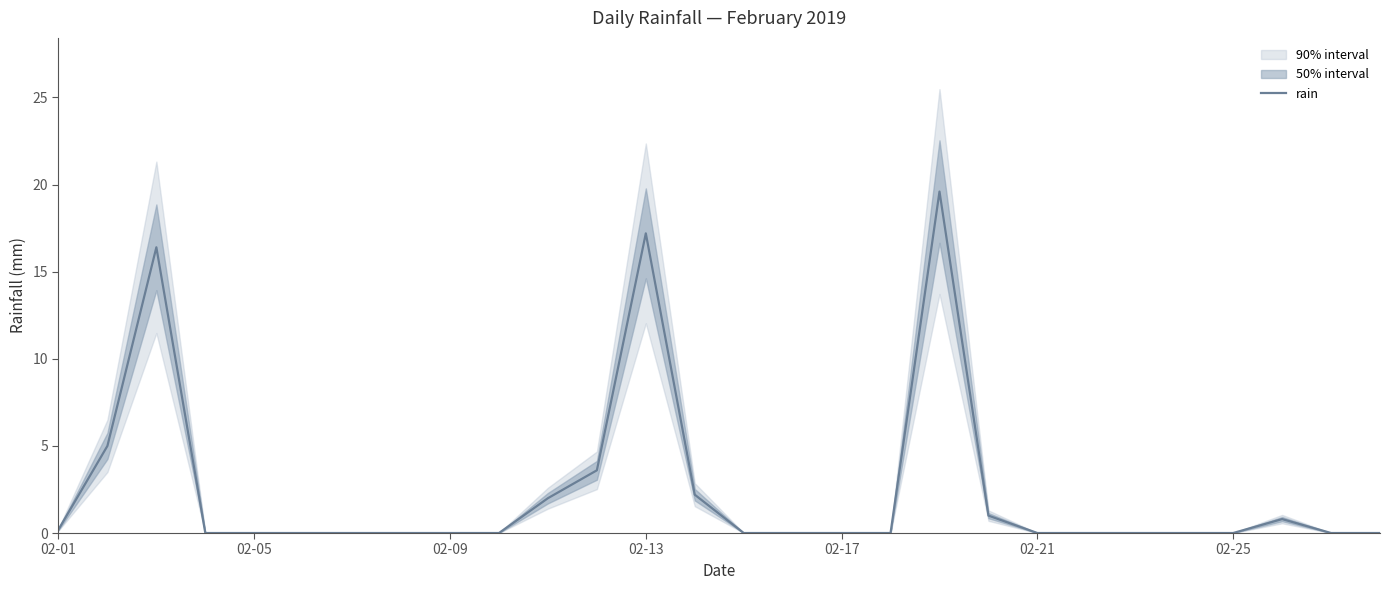

Is it true that rain equals 17.2 at 02-13?

True